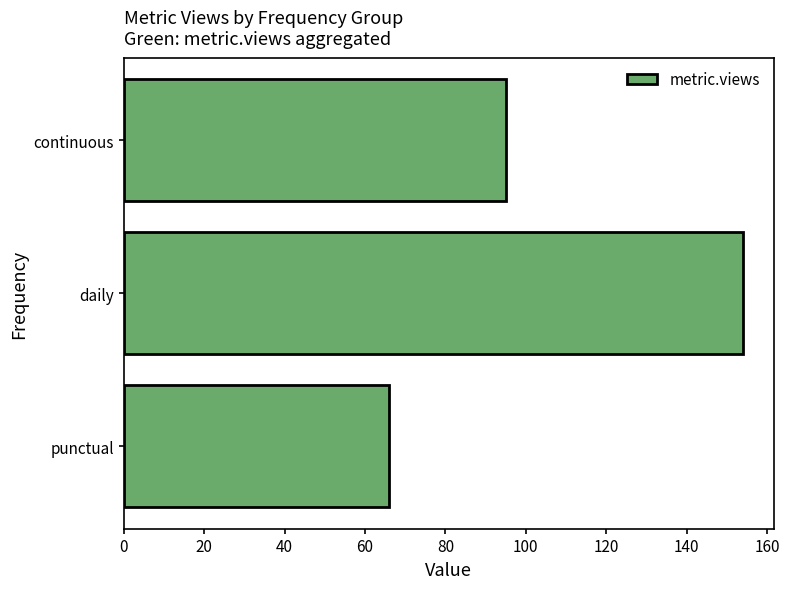

Which has a higher value, daily or continuous?

daily